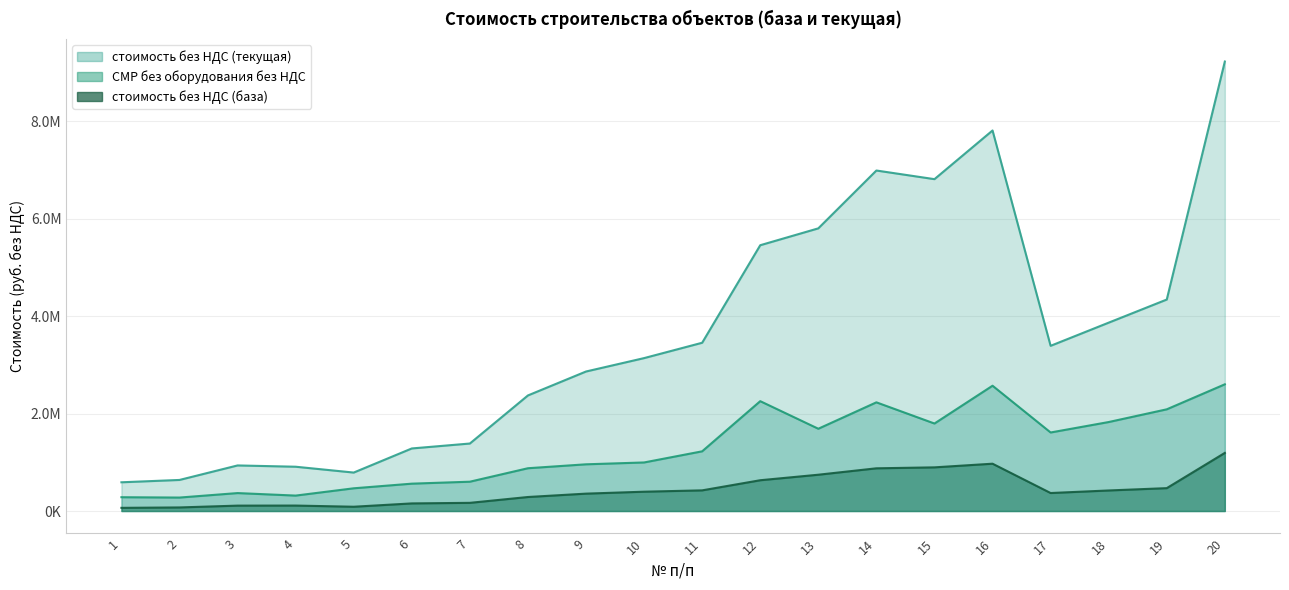

What is the difference between the highest and lowest values at 9?

2505823.7